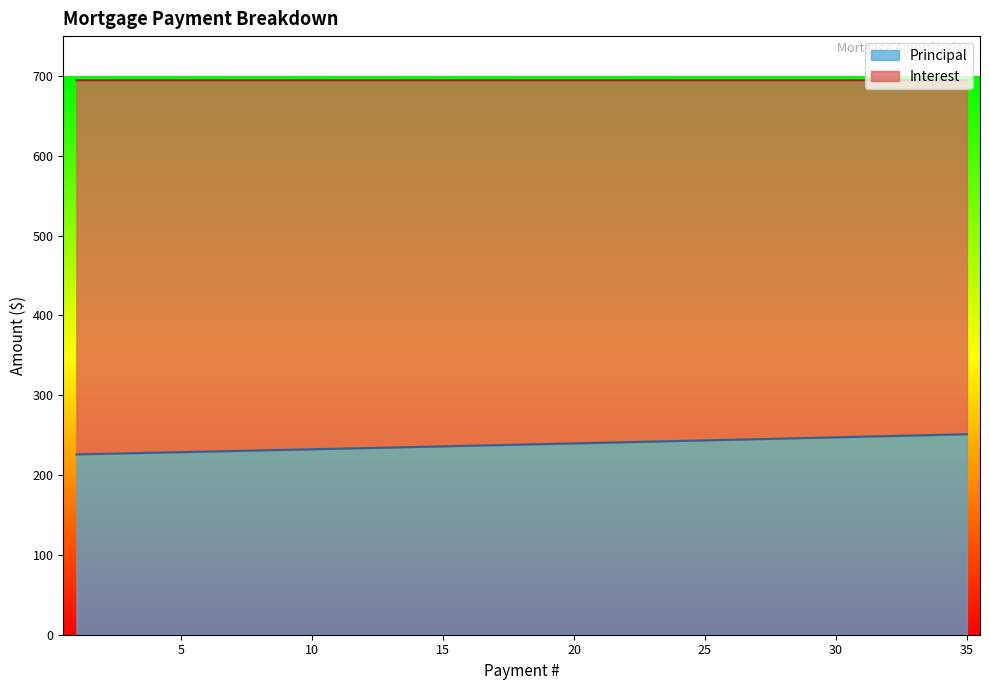

What is the approximate value at 26?

244.2